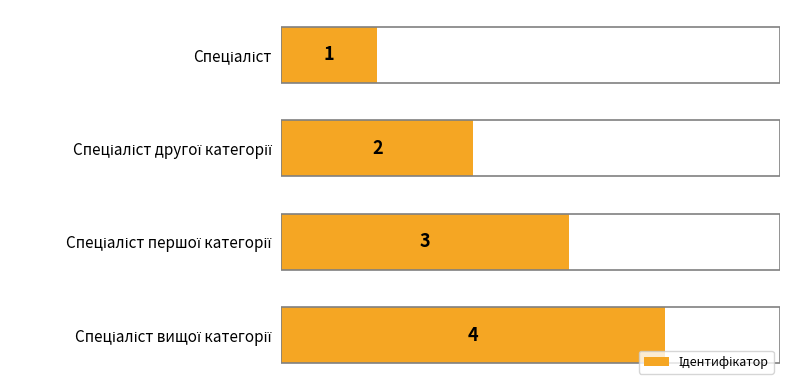

How many data points are less than 3?

2